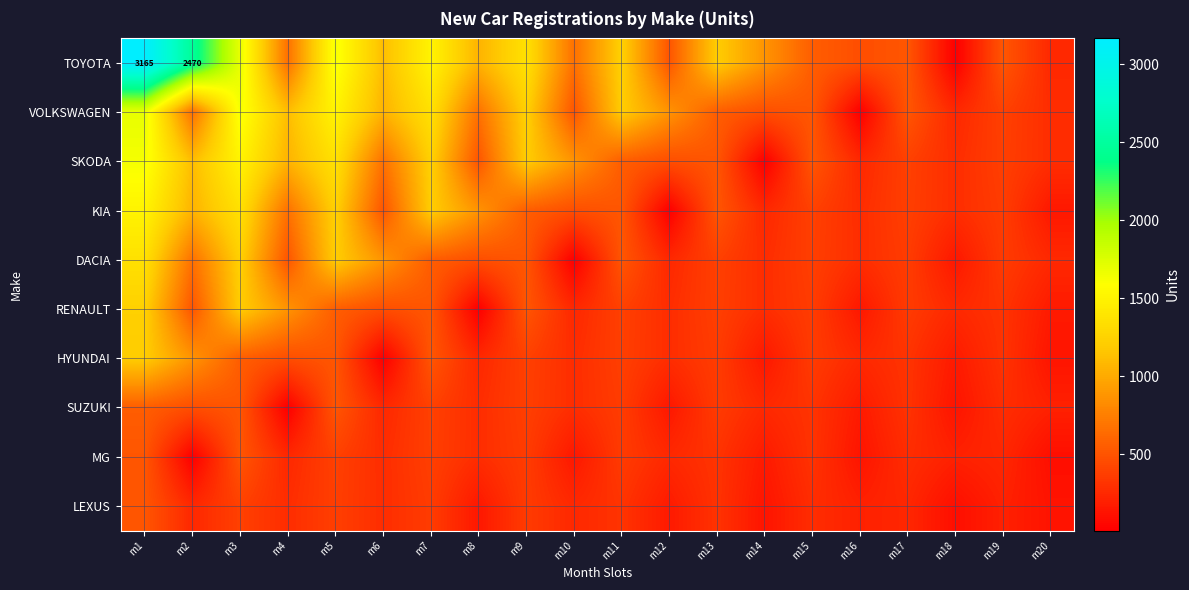

At m19, list the series in order from smallest to largest.

LEXUS, MG, SUZUKI, HYUNDAI, RENAULT, DACIA, KIA, SKODA, VOLKSWAGEN, TOYOTA